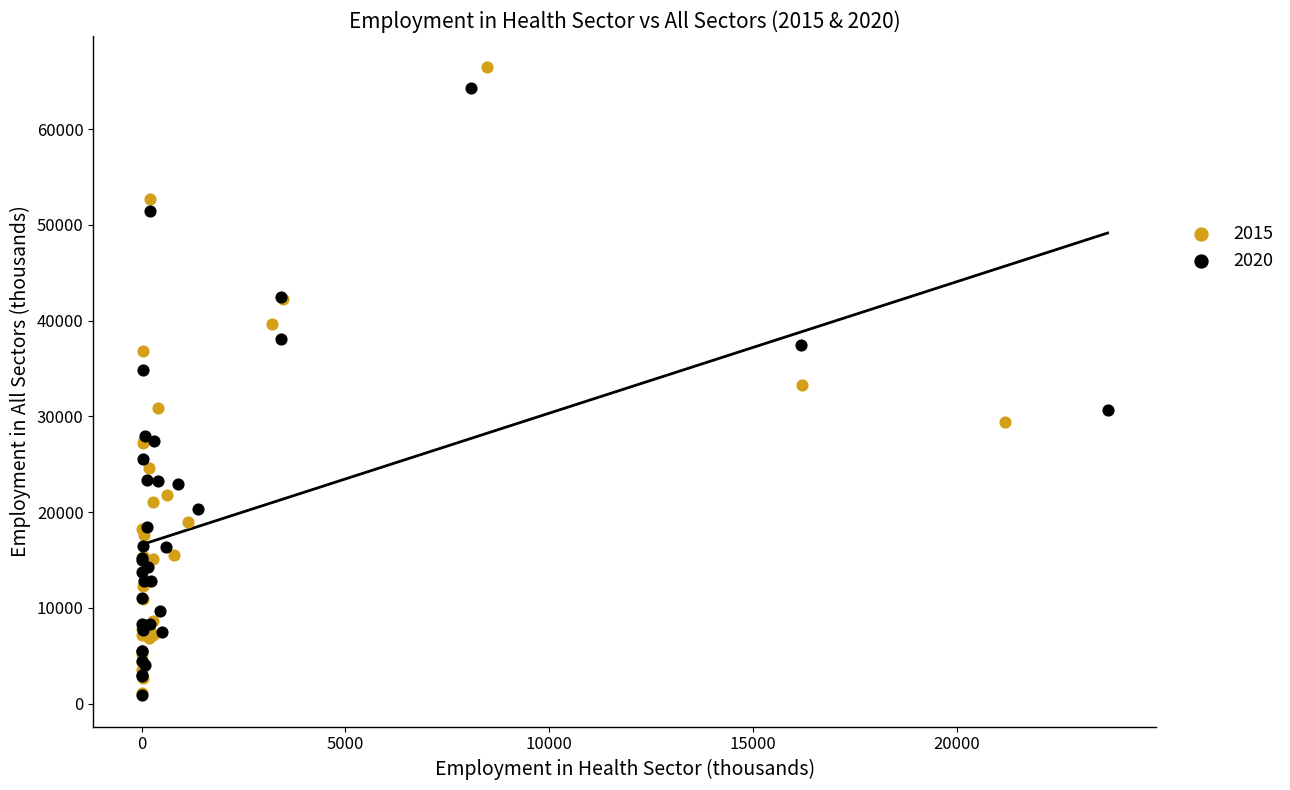

Which series has the largest Y range (max minus min)?

2015